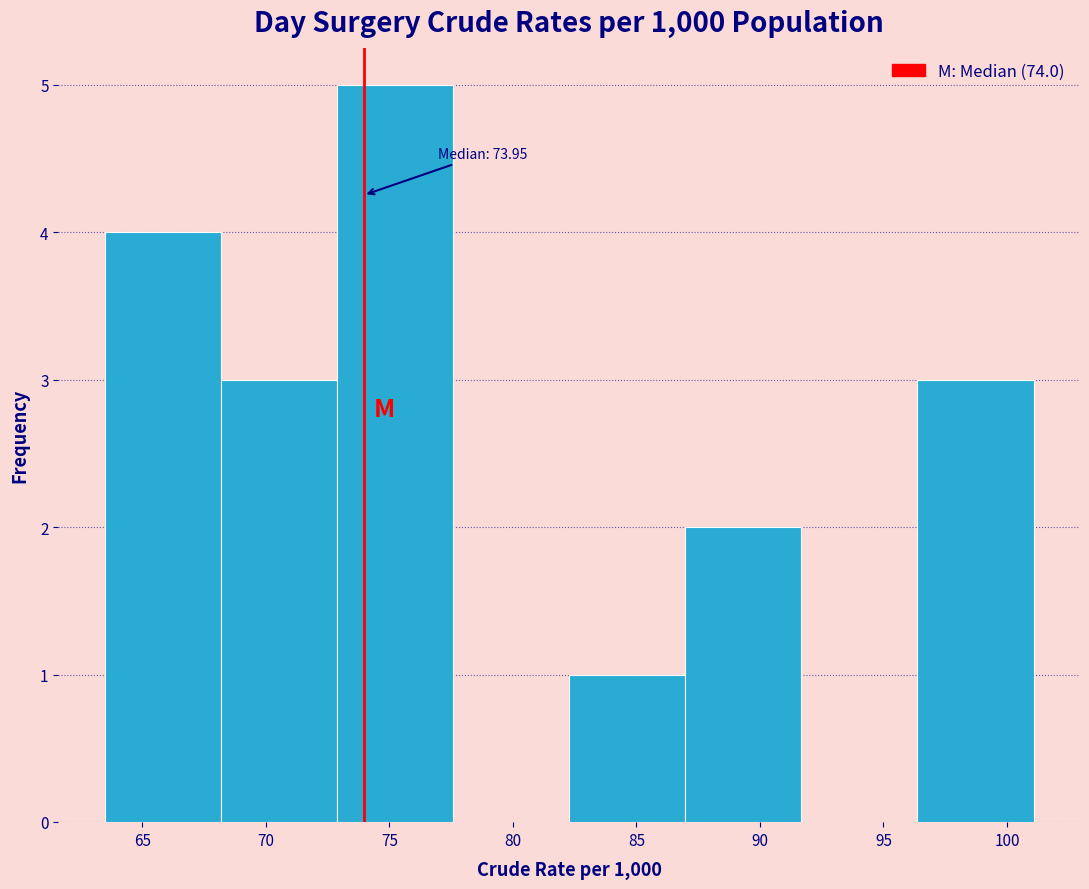

Over which range of the x-axis is the bar tallest?

73.0 to 77.5